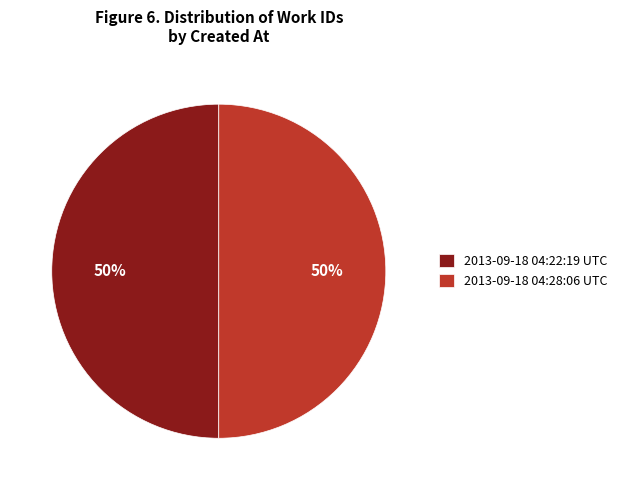

To the nearest percent, what portion does 2013-09-18 04:28:06 UTC represent?

50%